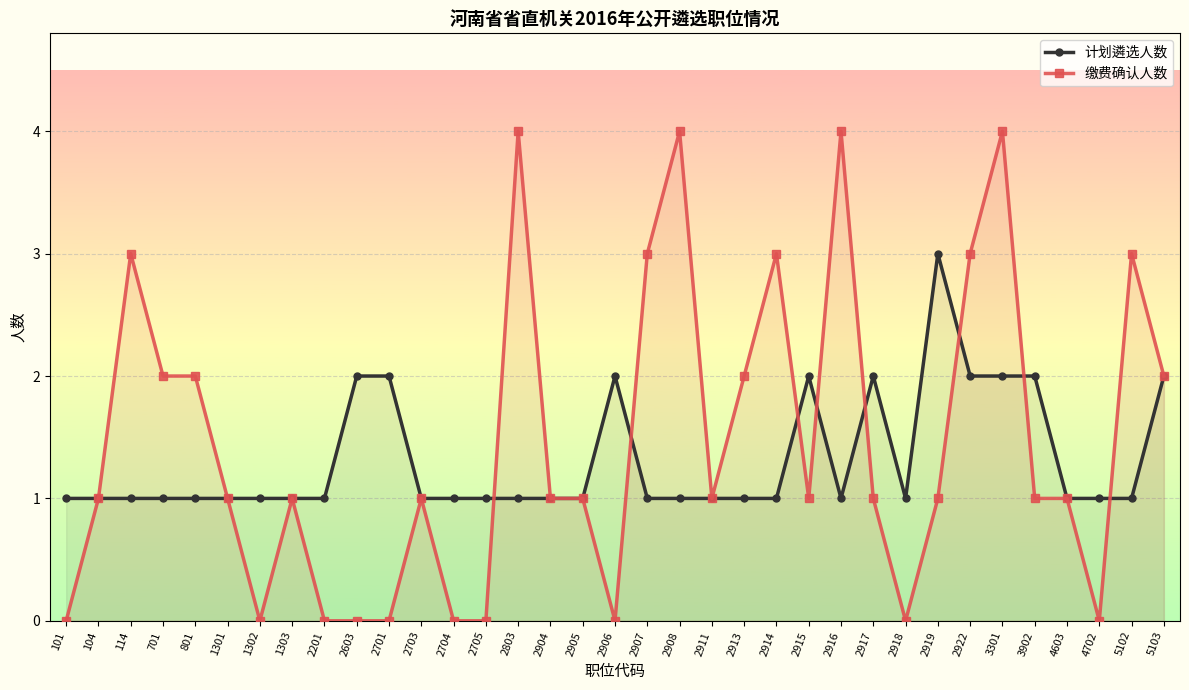

Is it true that 缴费确认人数 equals 2 at 2915?

False